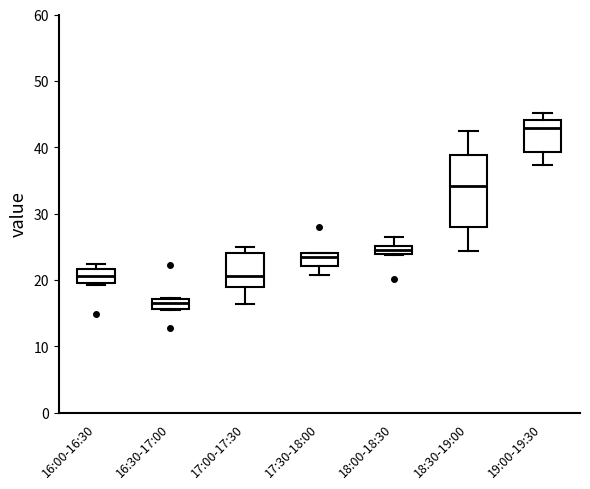

Comparing the boxes themselves (not the whiskers), which one is the tallest?

18:30-19:00